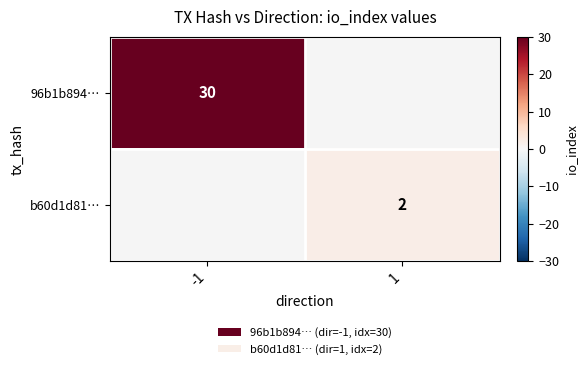

True or false: 96b1b894… has a value of 42 at -1.

False